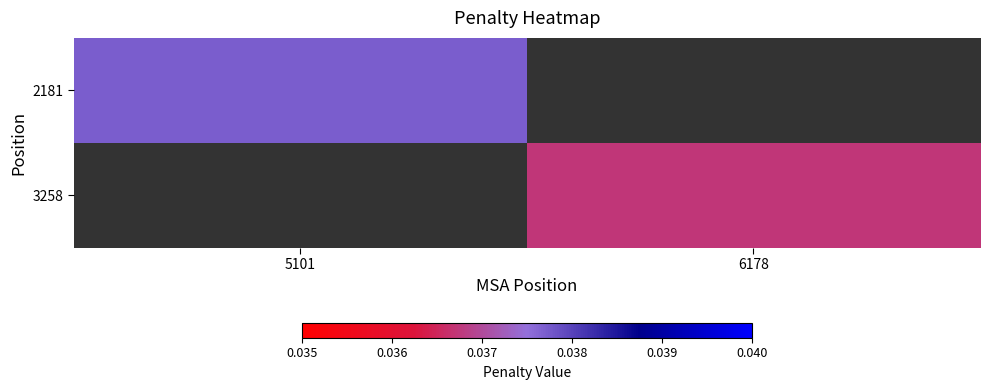

At which label does 3258 first exceed 0?

6178